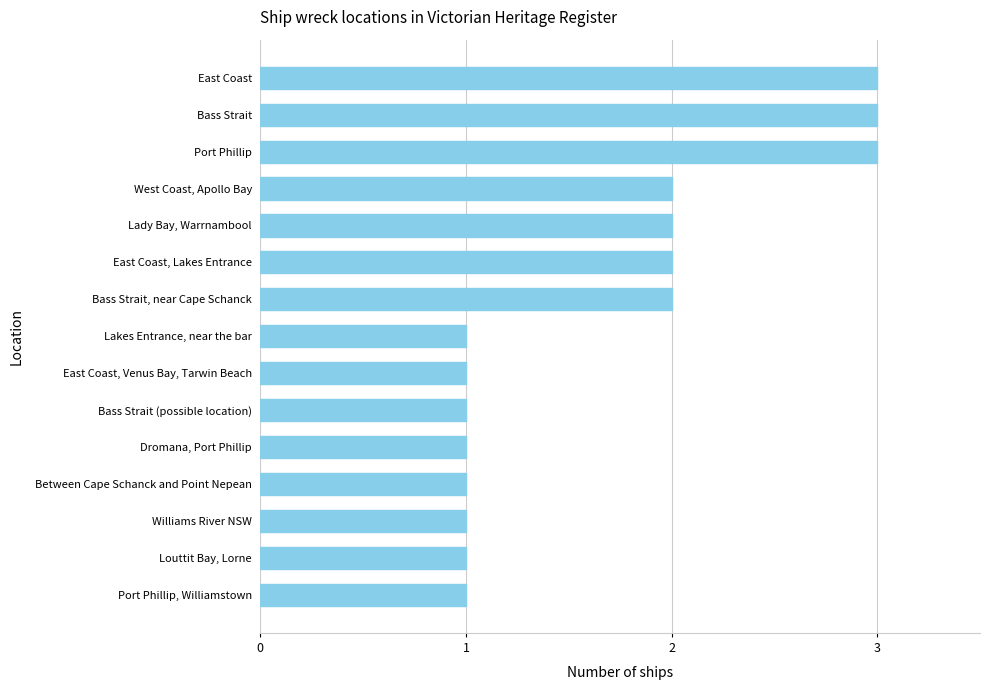

What is the maximum value shown in the chart?

3